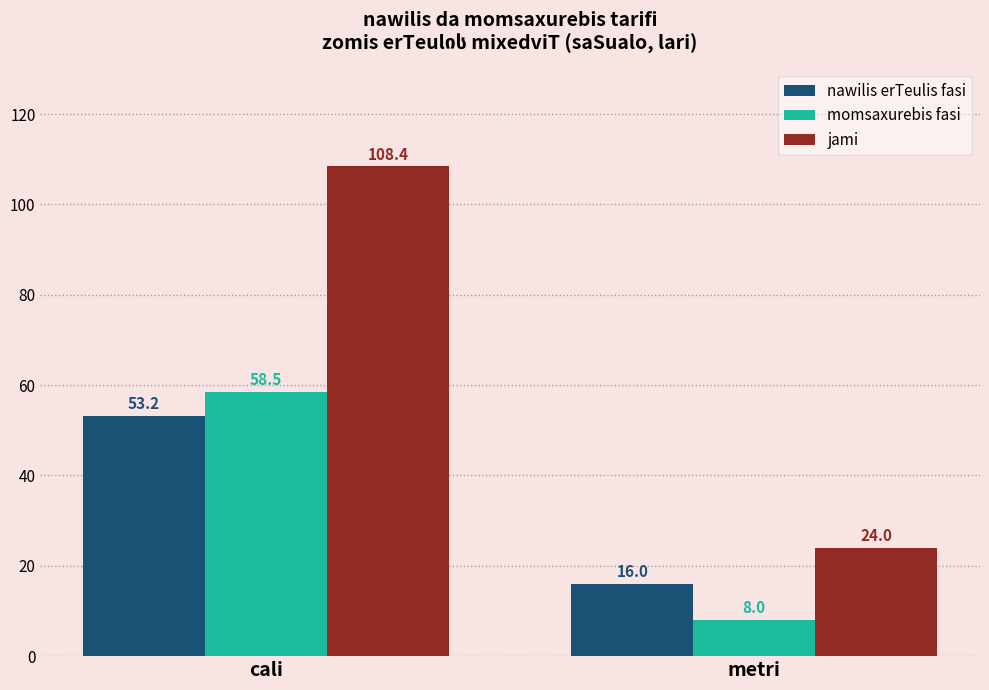

Which label corresponds to the smallest value in the chart?

metri